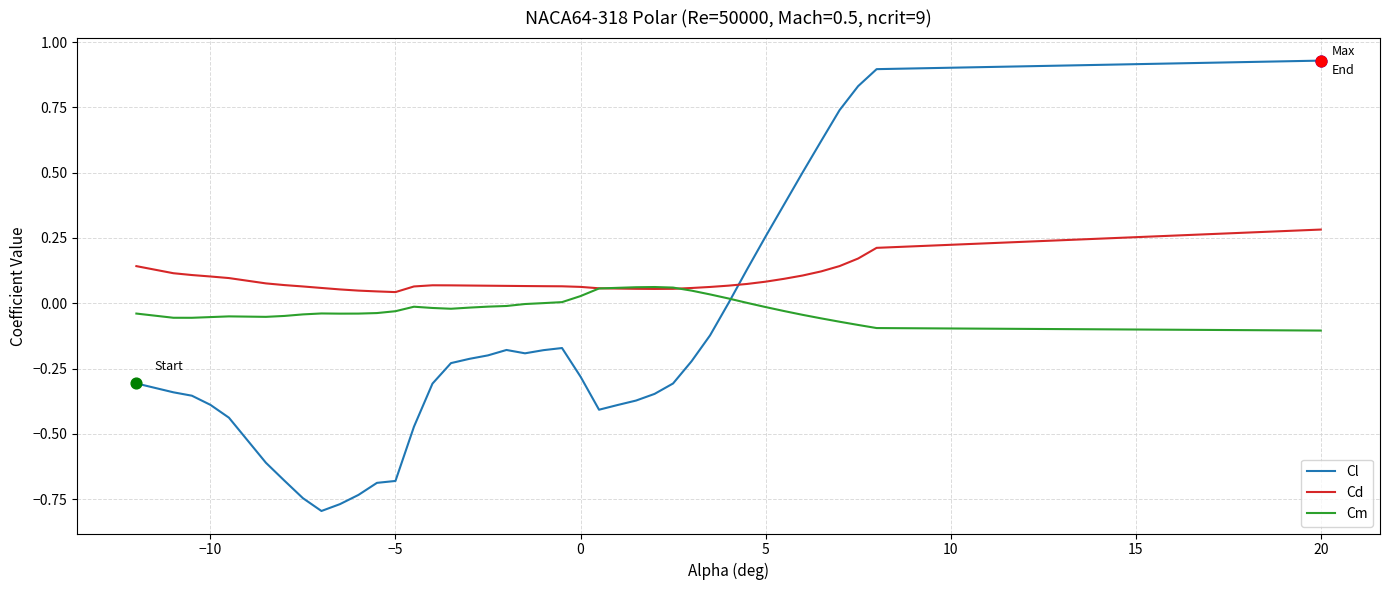

Which series has the widest spread of values?

Cl